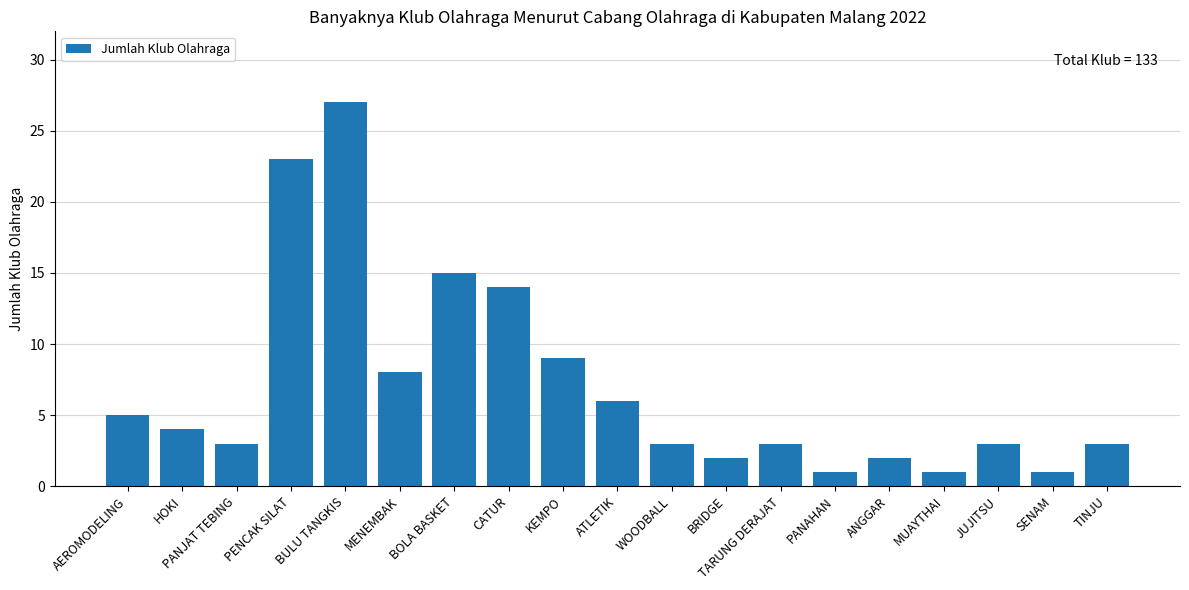

Which has a higher value, PANAHAN or PENCAK SILAT?

PENCAK SILAT